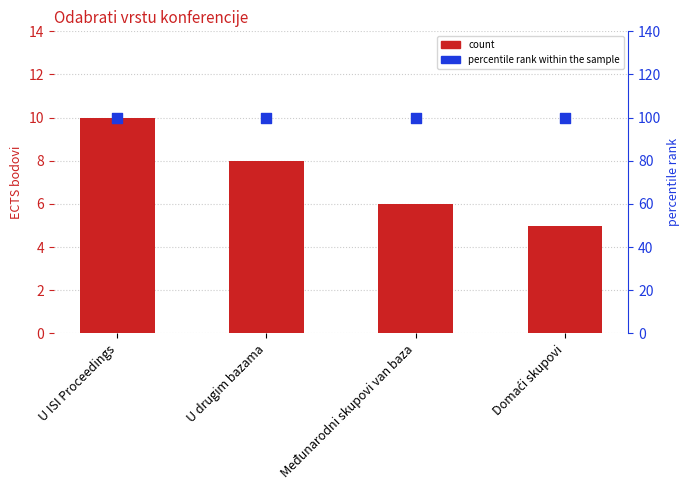

What are all the series names shown in the legend?

count, percentile rank within the sample